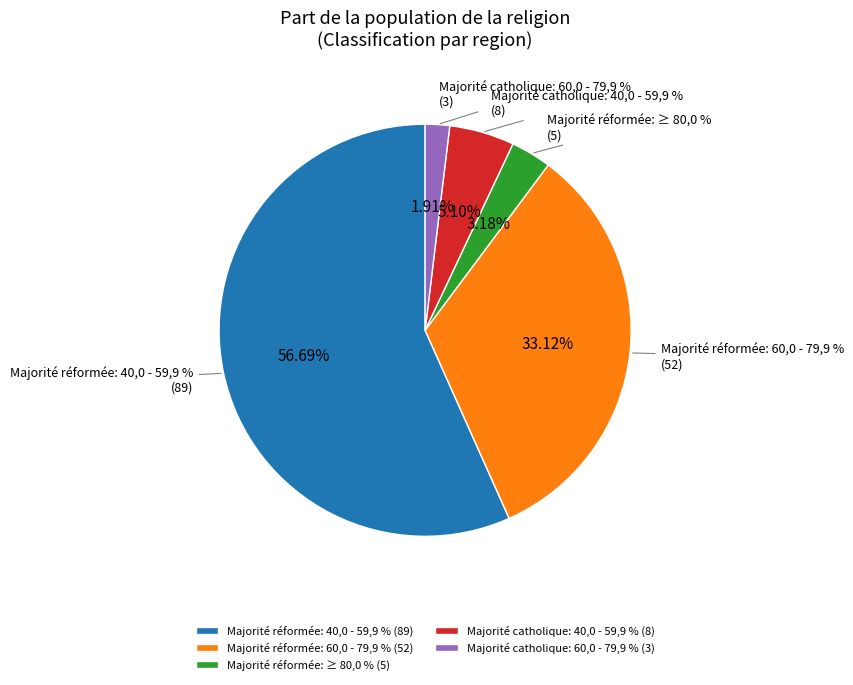

What is the total percentage of Majorité réformée: 60,0 - 79,9 % and Majorité catholique: 60,0 - 79,9 %?

35.0%